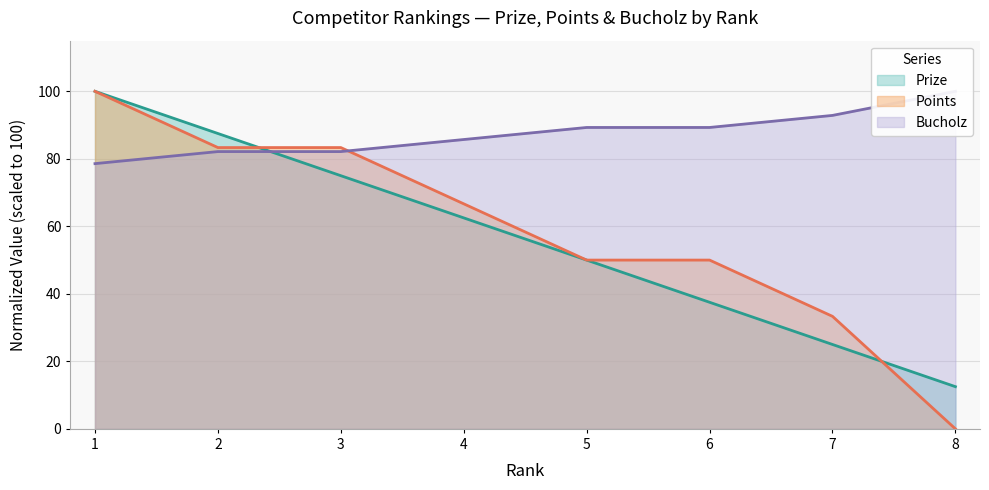

What value does the Bucholz series have at 6?

89.3